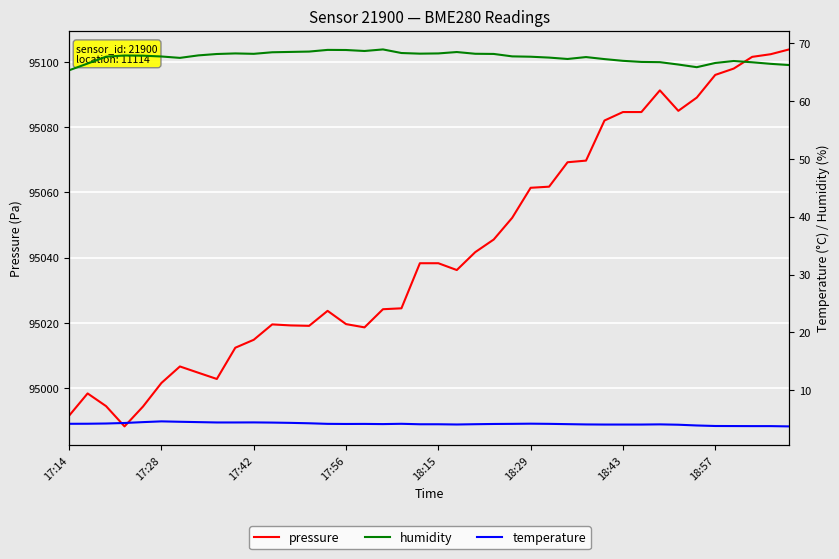

The value of pressure at 21 is 150153.6. True or false?

False